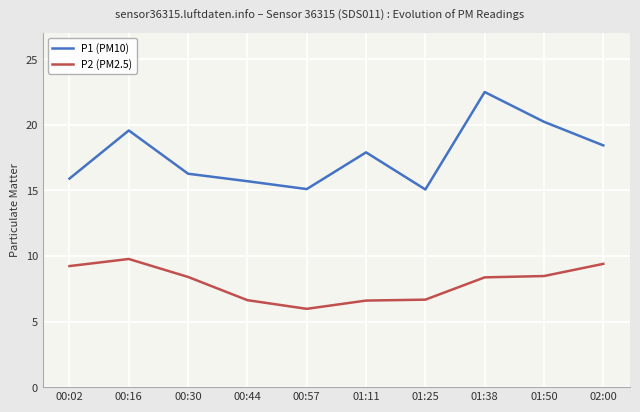

True or false: P2 (PM2.5) has more than 0 interior local peaks.

True